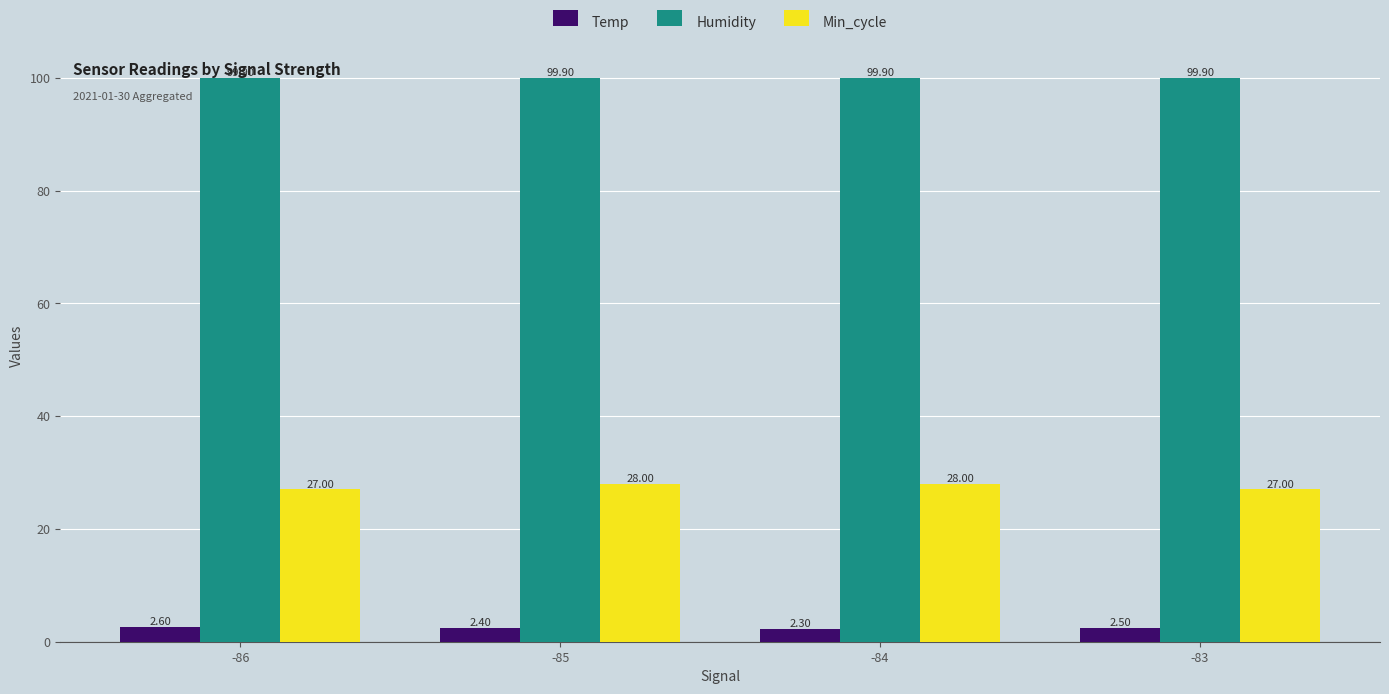

Reading left to right, what are all the values shown in this chart?

Temp: -86=2.6	-85=2.4	-84=2.3	-83=2.5
Humidity: -86=99.9	-85=99.9	-84=99.9	-83=99.9
Min_cycle: -86=27.0	-85=28.0	-84=28.0	-83=27.0